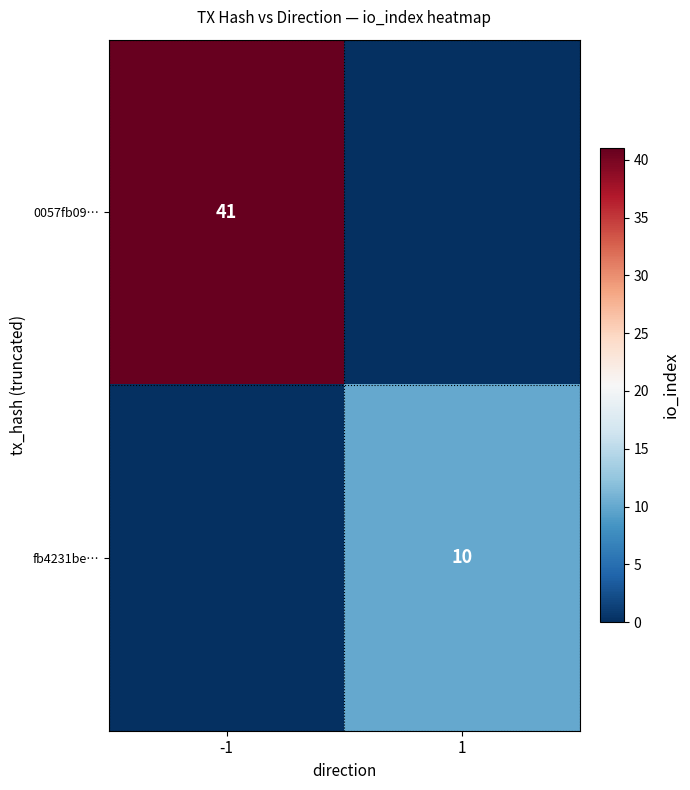

True or false: 0057fb09… has a value of 41 at -1.

True